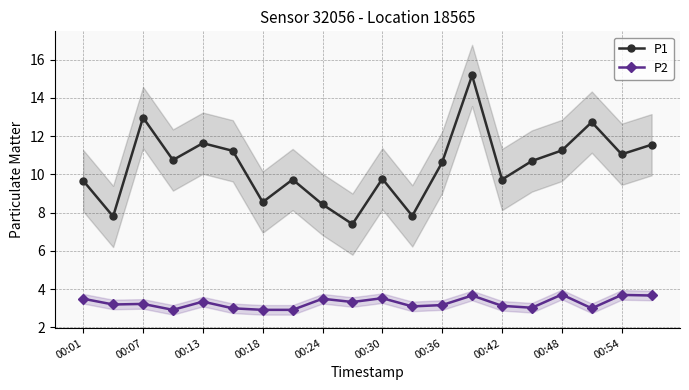

Where is the first local maximum for P1?

00:07